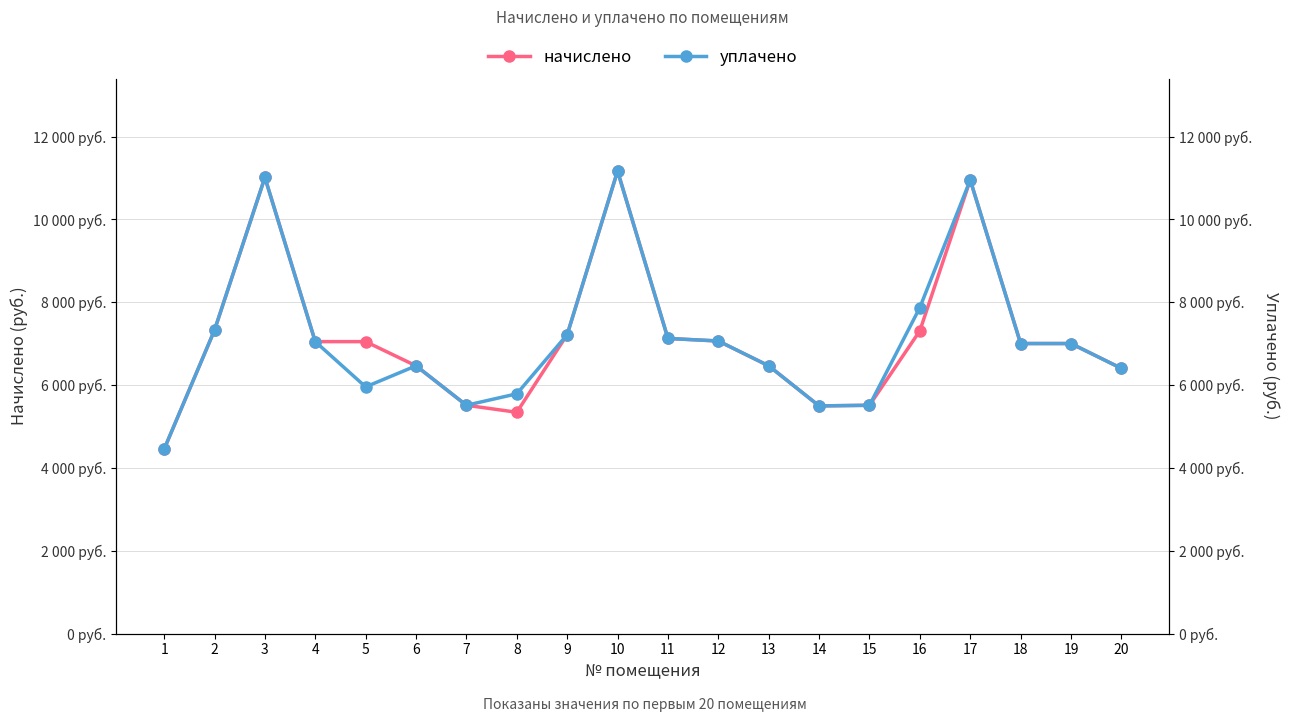

What is the value of the уплачено point at the 5th from the left?

5957.8